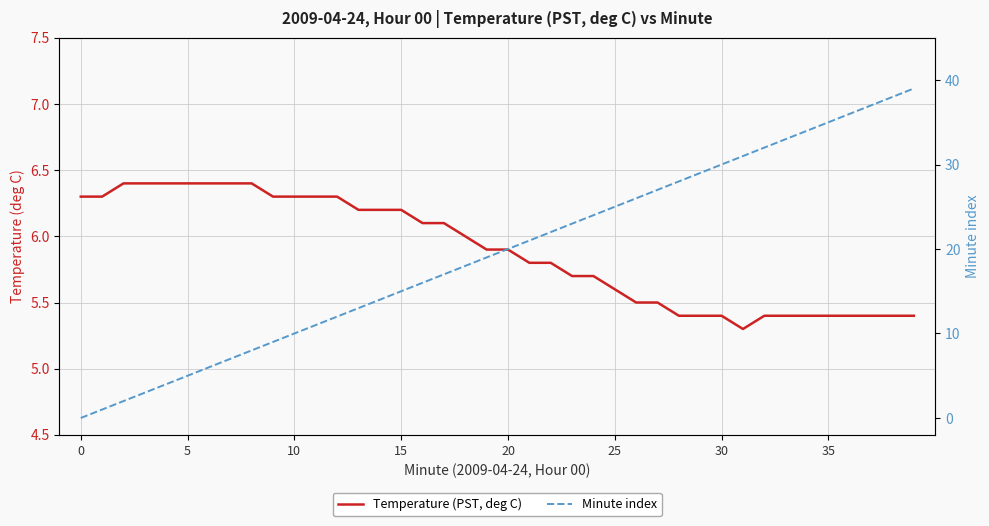

Is it true that Temperature (PST, deg C) equals 10.8 at 5?

False